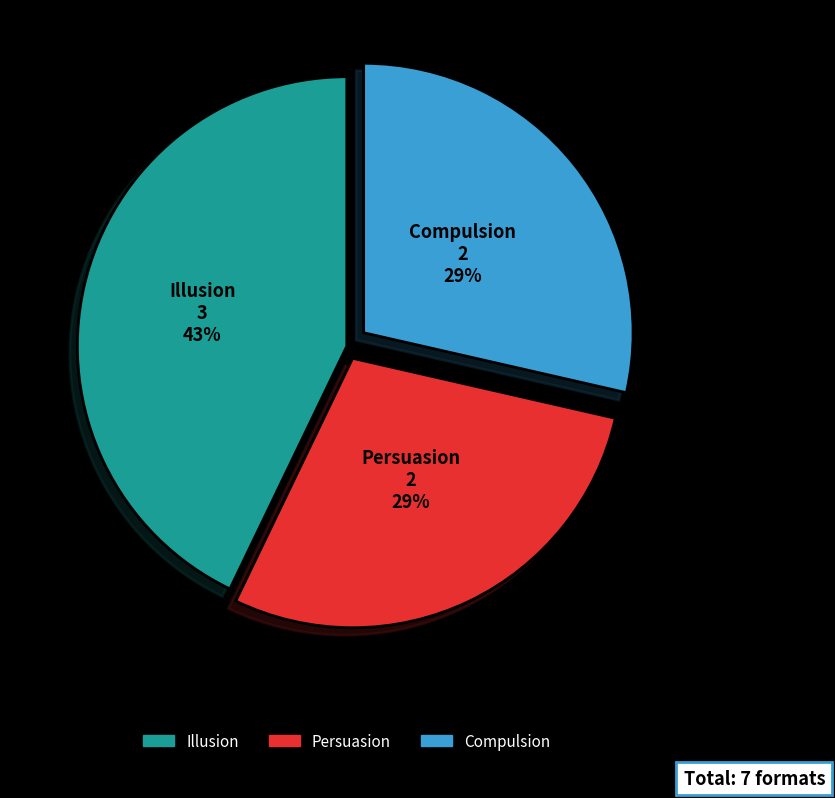

Which has a higher value, Compulsion or Illusion?

Illusion